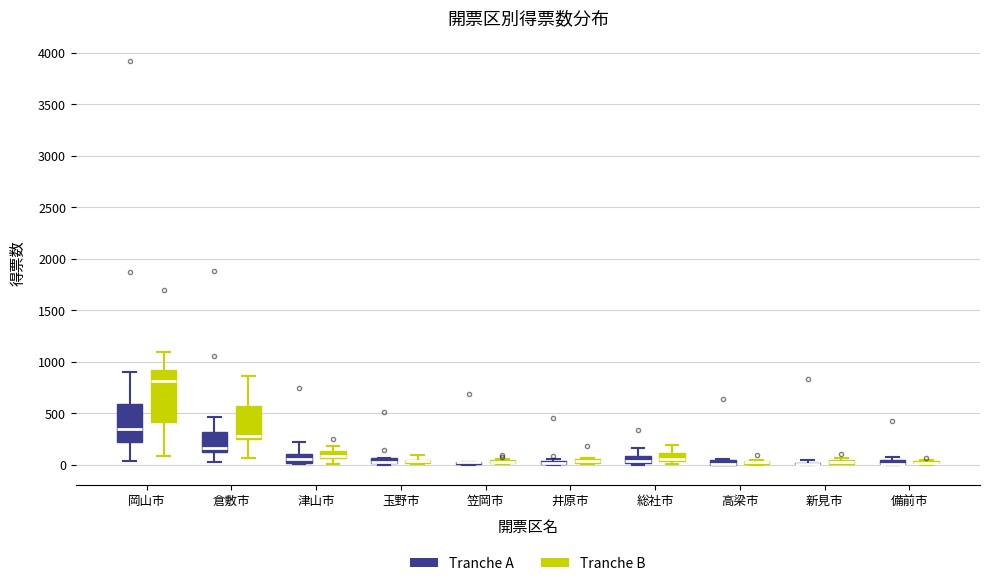

Where is the upper edge of the box for 井原市 (Tranche B) on the y-axis? The values are not printed on the chart, so give them approximately, as read against the axis.

50